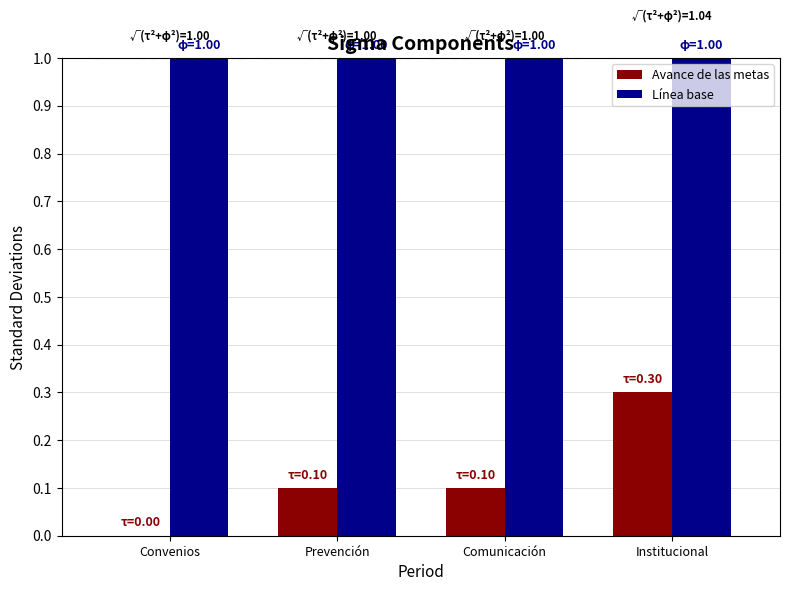

Between Convenios and Prevención, which series saw the biggest shift?

Avance de las metas